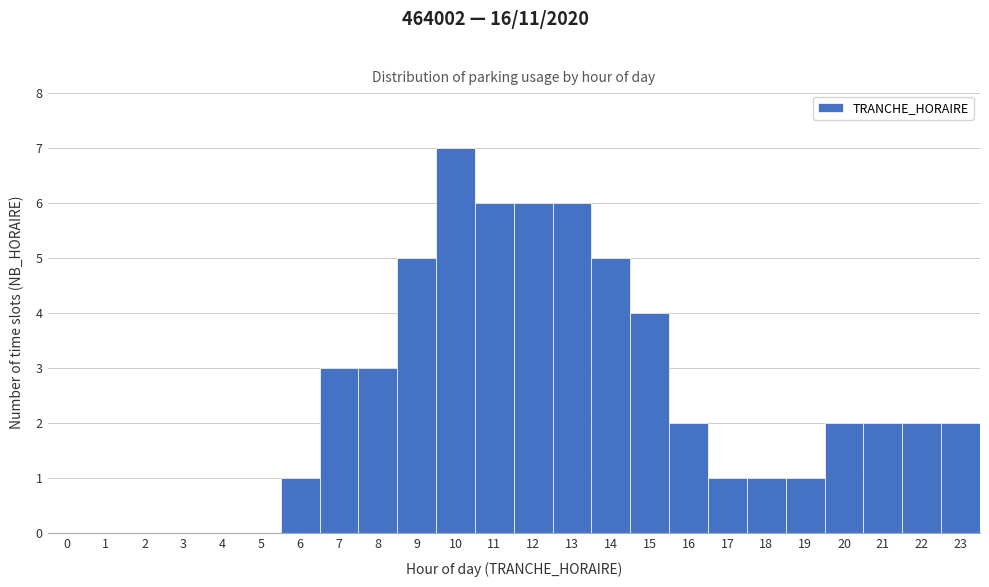

Reading left to right, list every bar in this chart as the range it spans on the x-axis followed by its height. The values are not printed on the chart, so give them approximately, as read against the axis.

-0.5 to 0.5: 0
0.5 to 1.5: 0
1.5 to 2.5: 0
2.5 to 3.5: 0
3.5 to 4.5: 0
4.5 to 5.5: 0
5.5 to 6.5: 1
6.5 to 7.5: 3
7.5 to 8.5: 3
8.5 to 9.5: 5
9.5 to 10.5: 7
10.5 to 11.5: 6
11.5 to 12.5: 6
12.5 to 13.5: 6
13.5 to 14.5: 5
14.5 to 15.5: 4
15.5 to 16.5: 2
16.5 to 17.5: 1
17.5 to 18.5: 1
18.5 to 19.5: 1
19.5 to 20.5: 2
20.5 to 21.5: 2
21.5 to 22.5: 2
22.5 to 23.5: 2